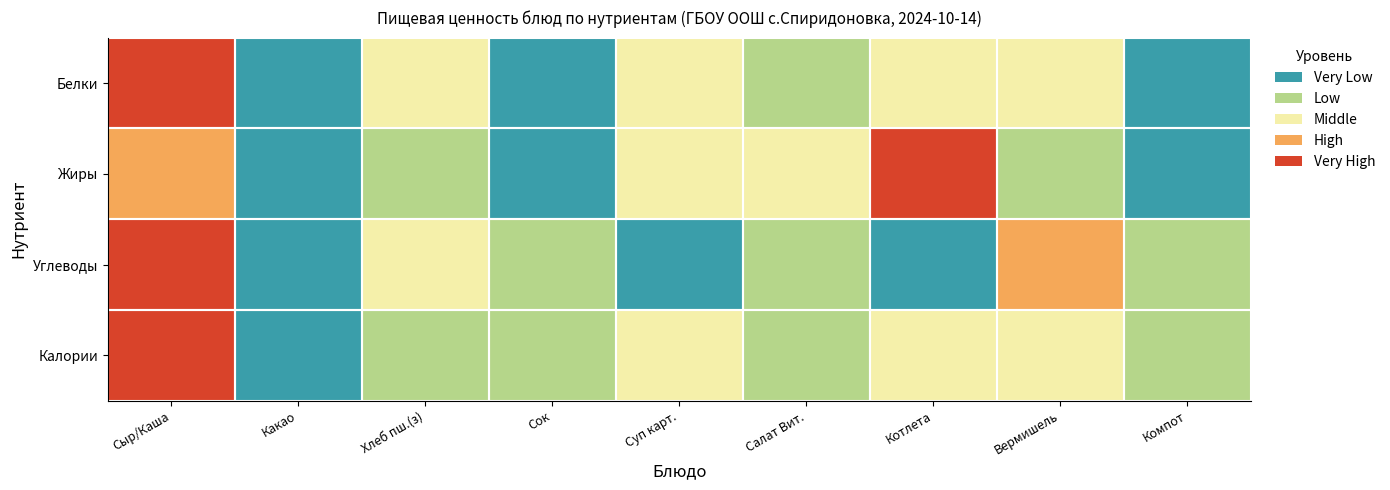

At how many categories does at least one series exceed 1?

6